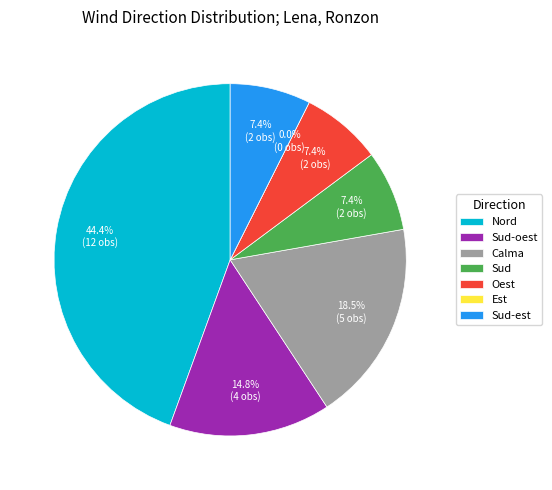

Is there any slice that represents more than half of the pie?

No